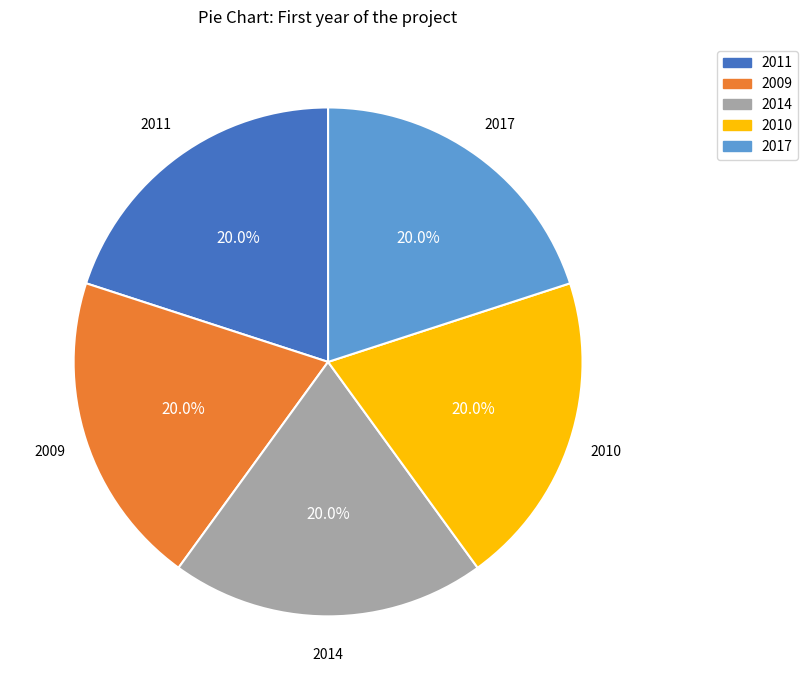

Is there any slice that represents more than half of the pie?

No